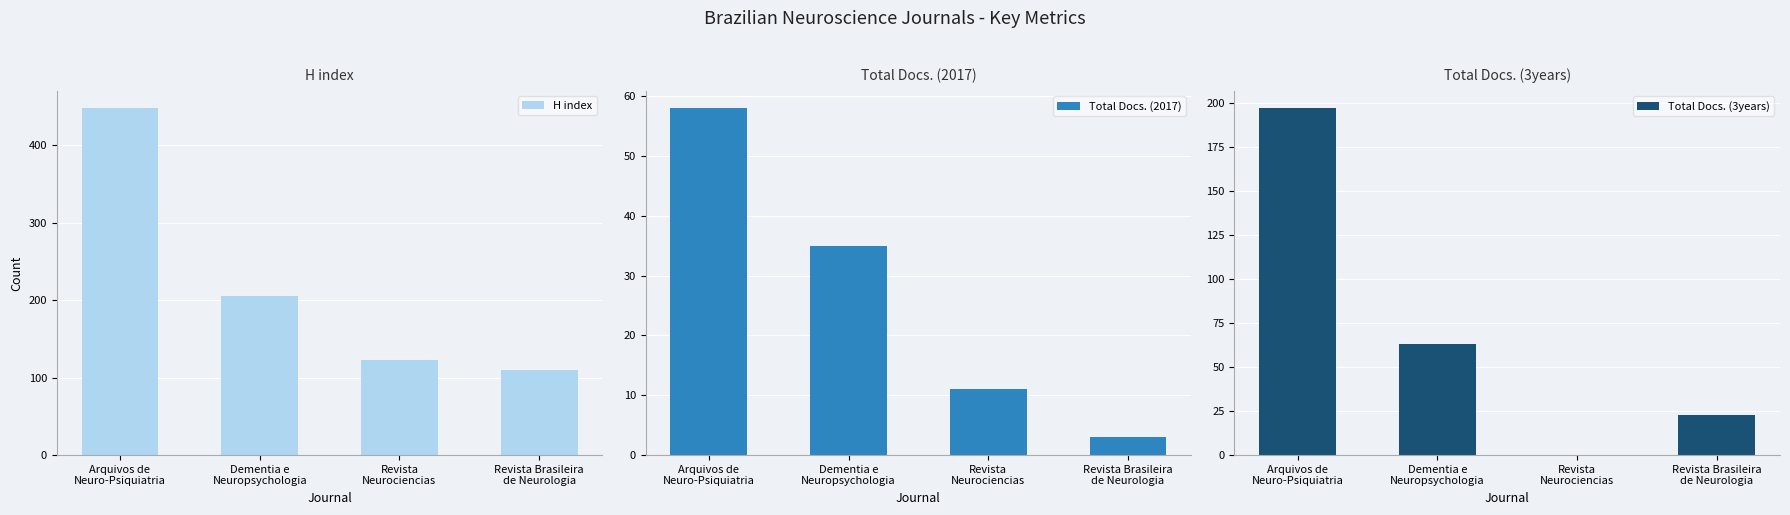

How many values in the Total Docs. (3years) series exceed 63?

1